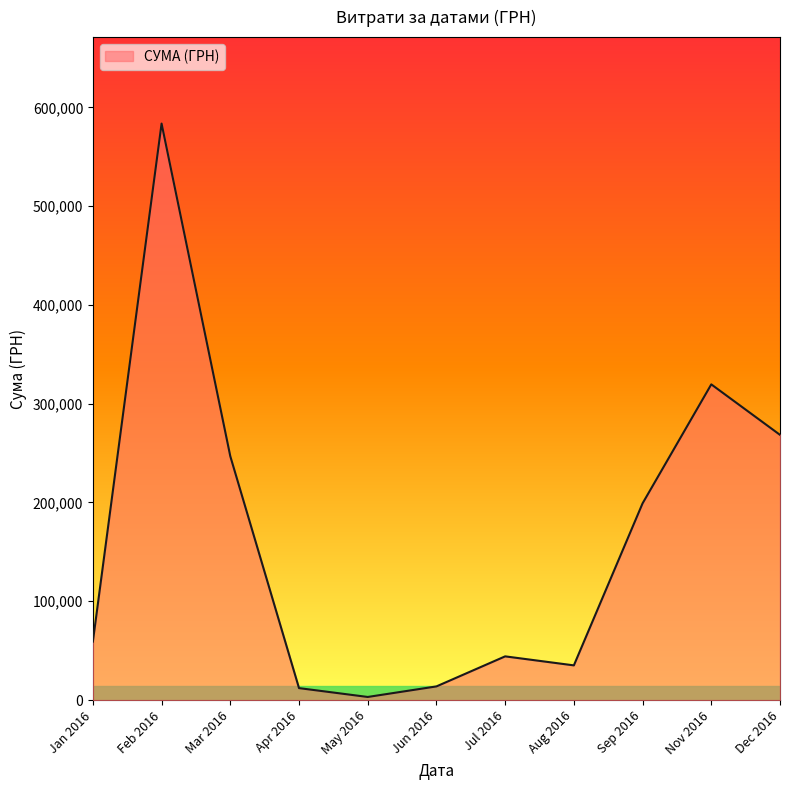

How many lines are shown in the chart?

1